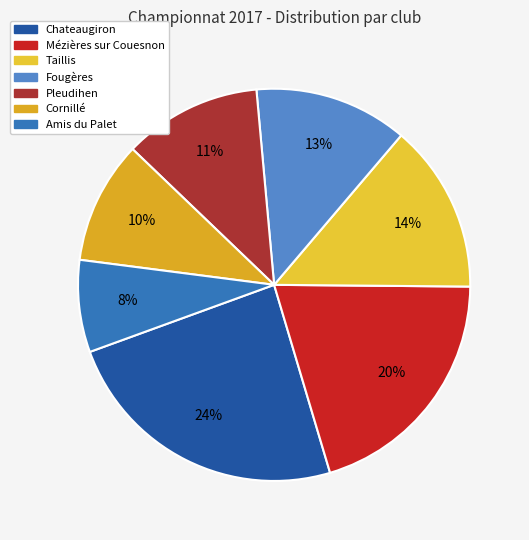

True or false: Mézières sur Couesnon accounts for 20% of the total.

True